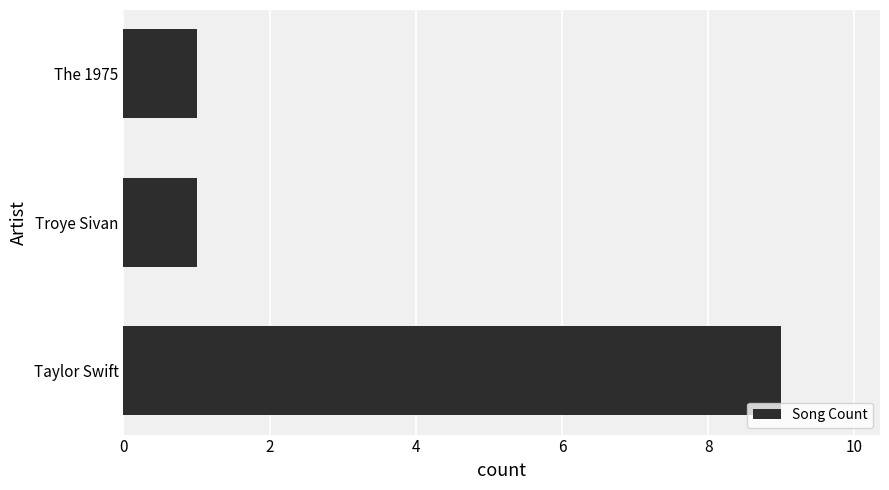

What is the approximate value at Taylor Swift?

9